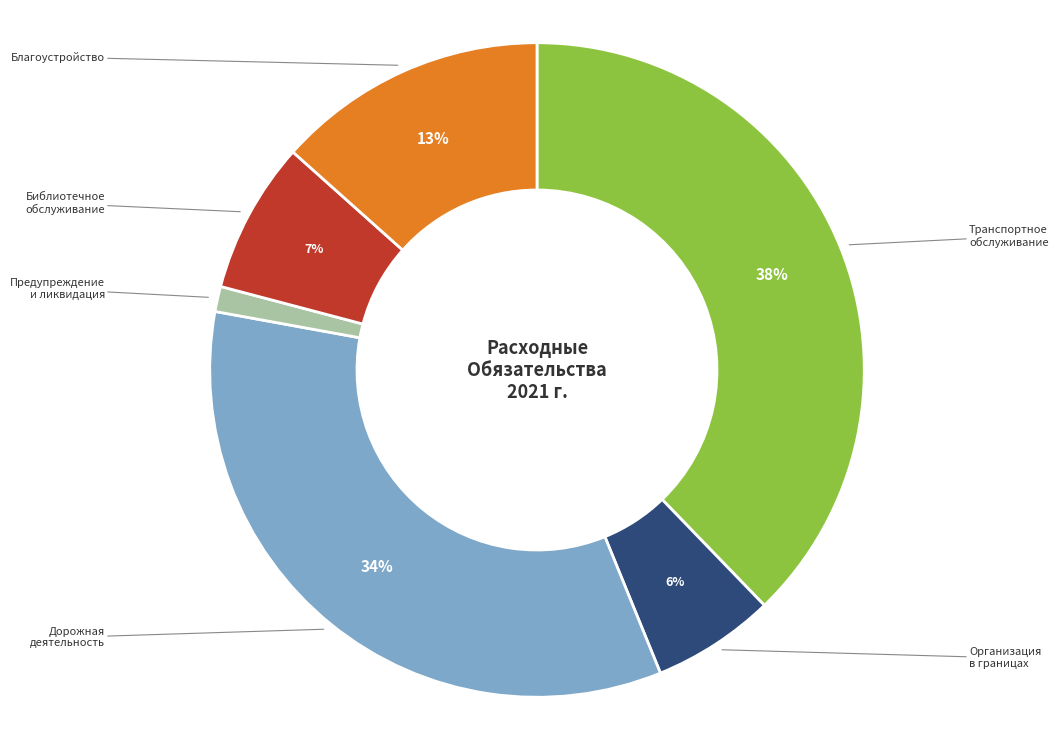

Does any single category account for the majority?

No